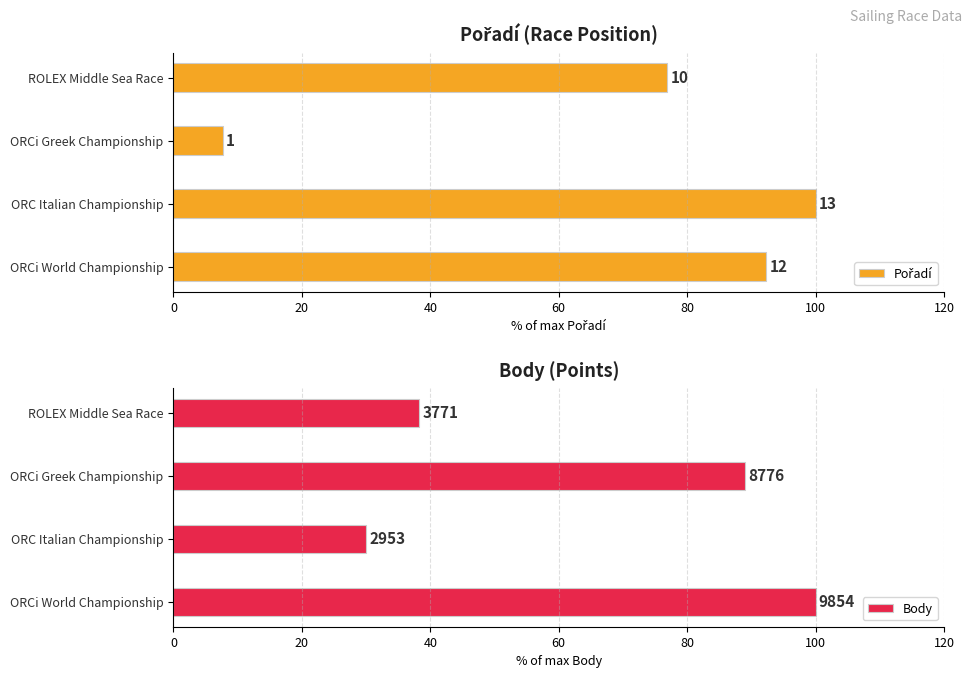

What are all the series names shown in the legend?

Pořadí, Body